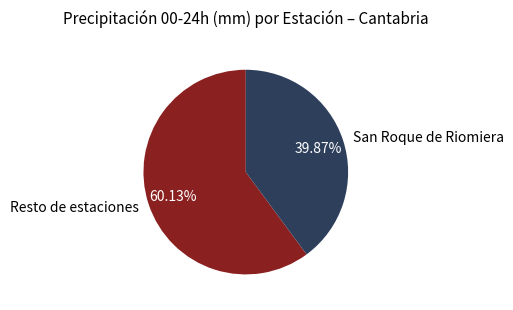

Which slice is the largest?

Resto de estaciones